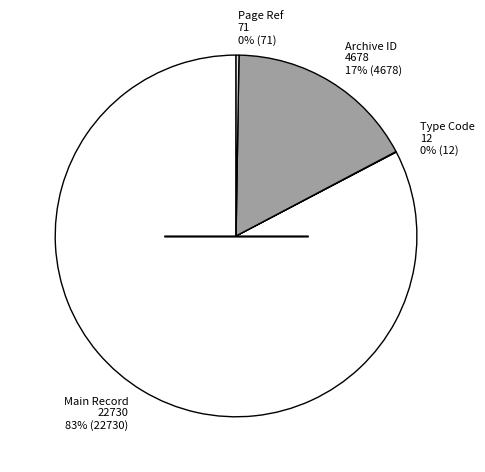

To the nearest percent, what portion does Archive ID 4678 17% (4678) represent?

17%